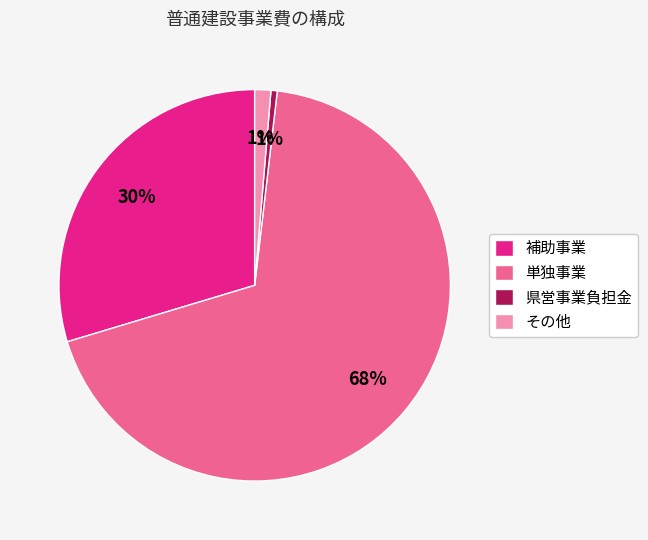

What percentage is the その他 slice, to the nearest percent?

1%